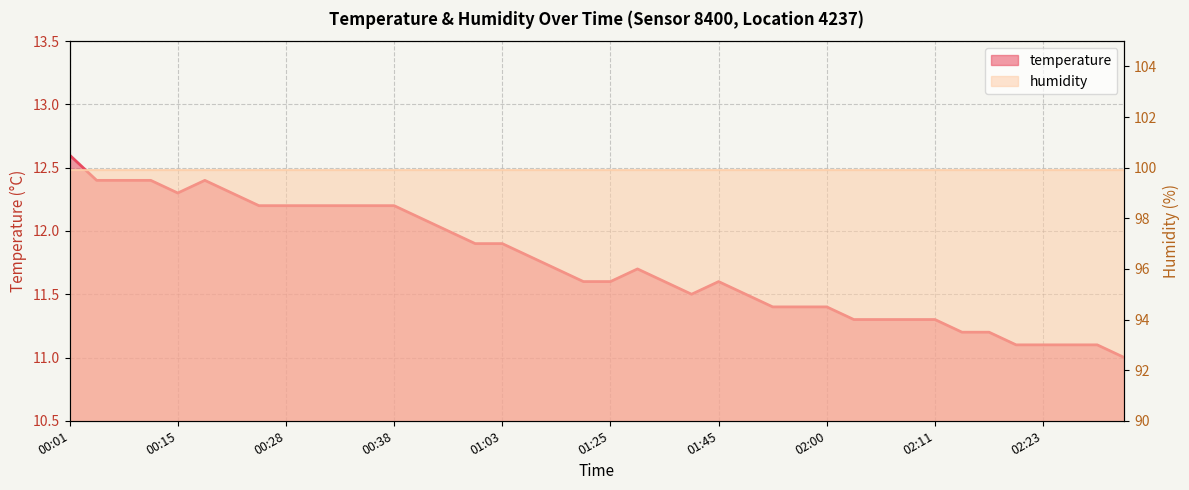

What is the value of the 37th point from the left?

11.1